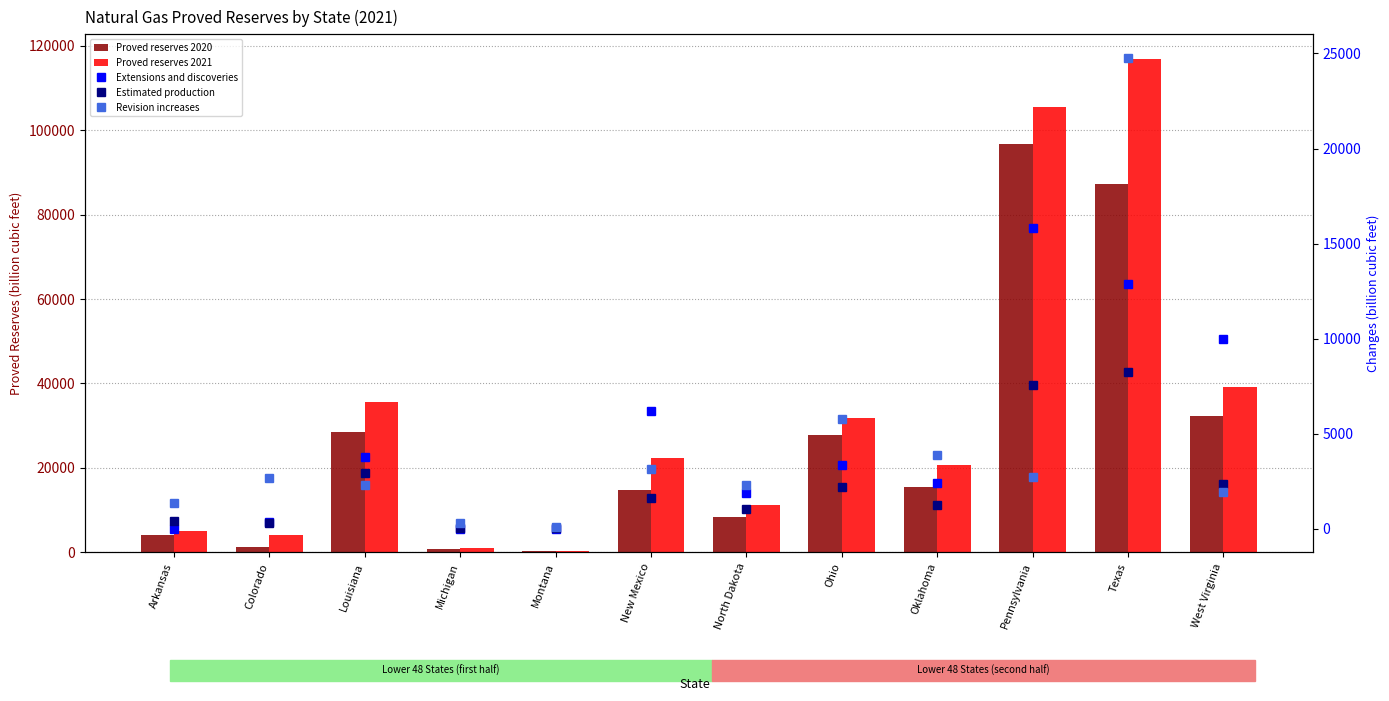

At which category does the chart reach its peak across all series?

Texas